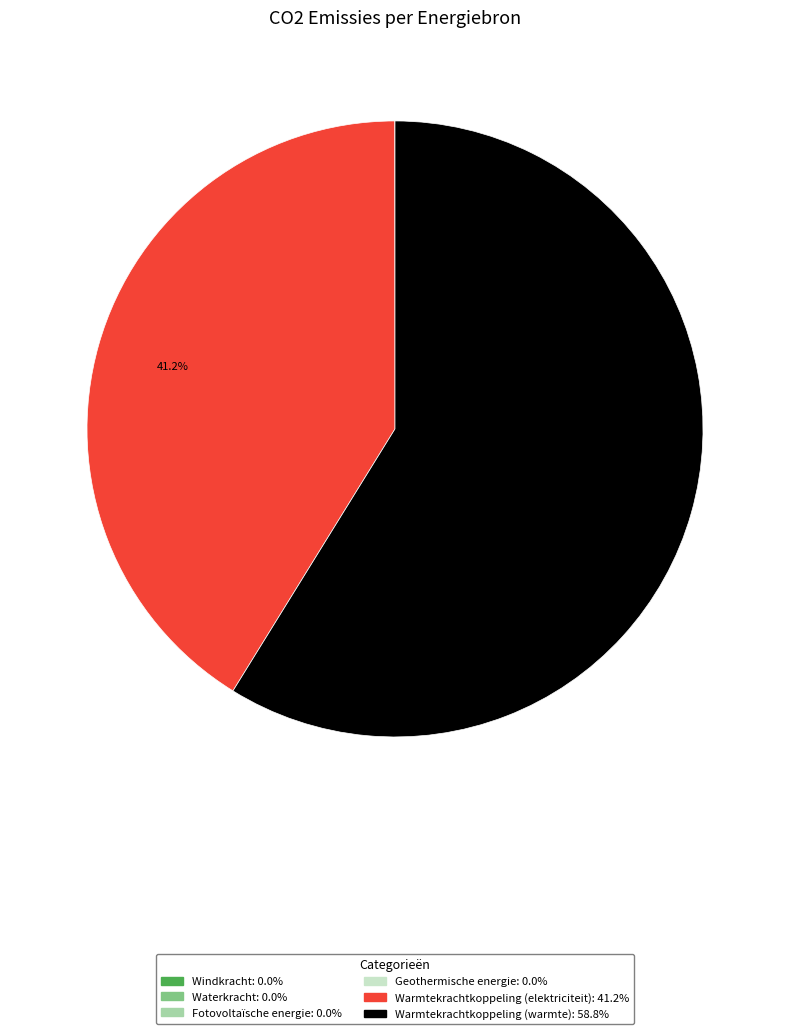

Is there a majority slice in this chart?

Yes